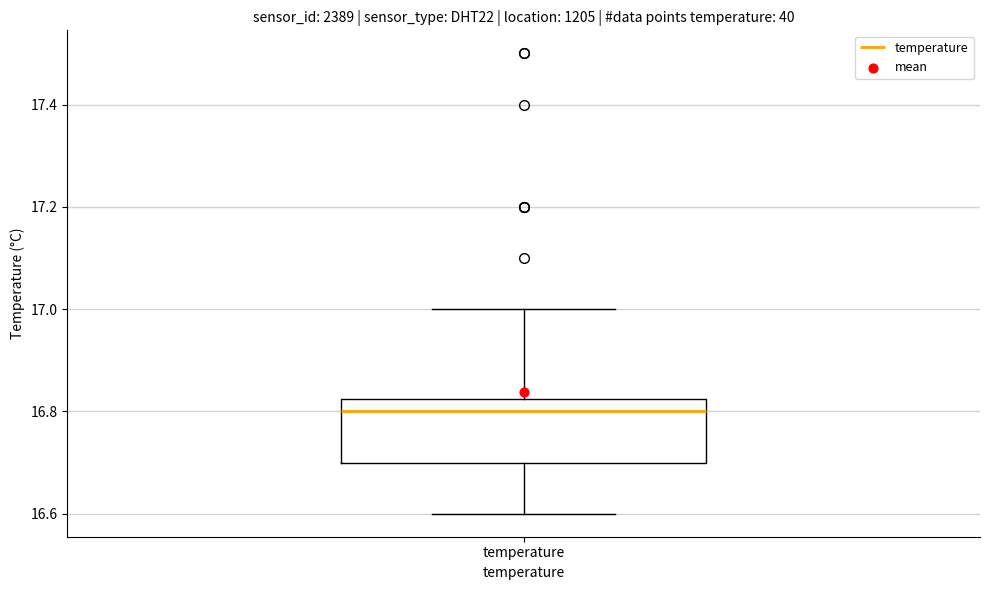

Where does the lower whisker of the box for temperature end on the y-axis? The values are not printed on the chart, so give them approximately, as read against the axis.

16.60